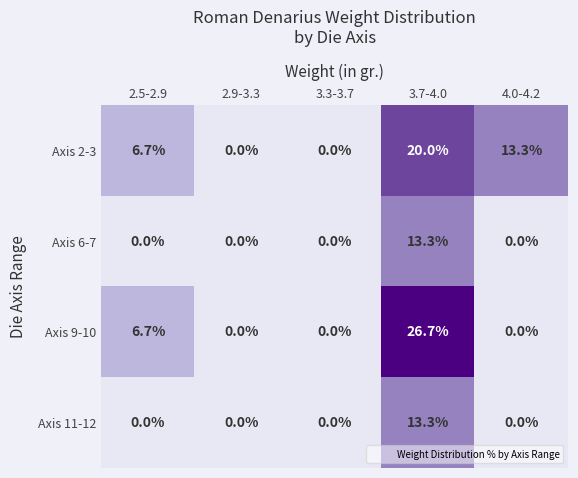

Reading left to right, extract all data points from this chart.

Axis 2-3: 2.5-2.9=6.7	2.9-3.3=0.0	3.3-3.7=0.0	3.7-4.0=20.0	4.0-4.2=13.3
Axis 6-7: 2.5-2.9=0.0	2.9-3.3=0.0	3.3-3.7=0.0	3.7-4.0=13.3	4.0-4.2=0.0
Axis 9-10: 2.5-2.9=6.7	2.9-3.3=0.0	3.3-3.7=0.0	3.7-4.0=26.7	4.0-4.2=0.0
Axis 11-12: 2.5-2.9=0.0	2.9-3.3=0.0	3.3-3.7=0.0	3.7-4.0=13.3	4.0-4.2=0.0